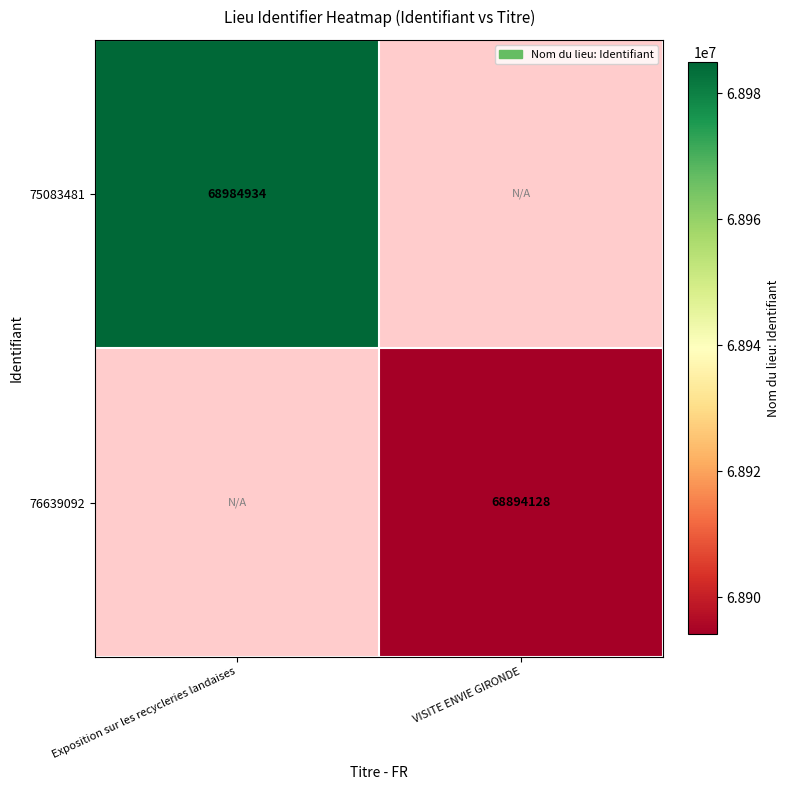

The value of 76639092 at VISITE ENVIE GIRONDE is 92319954. True or false?

False